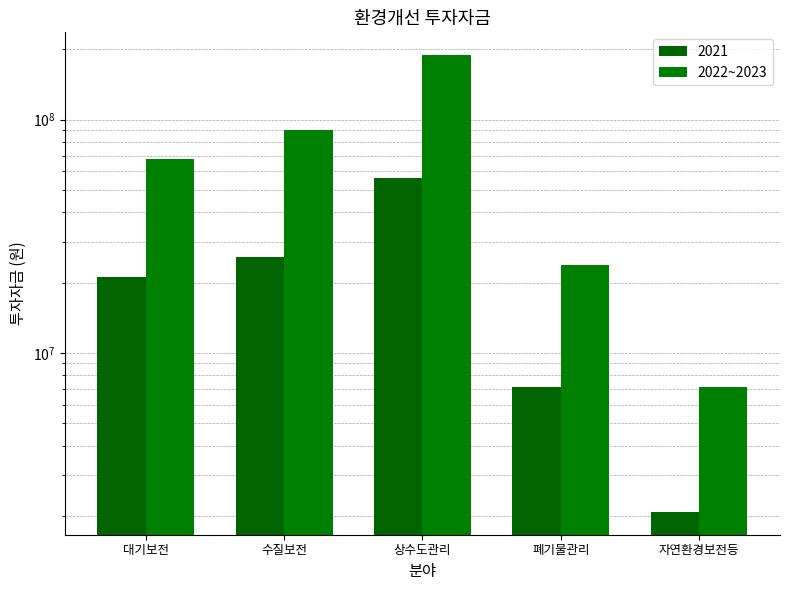

What is the value of the 4th bar from the left?

23877000